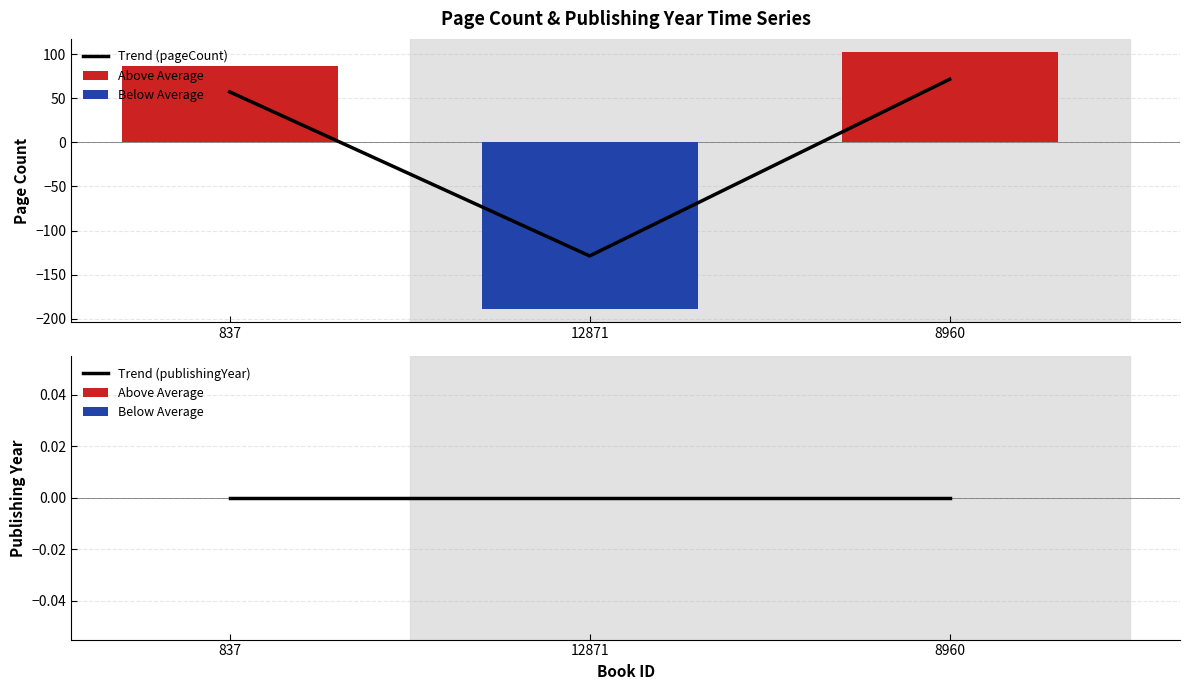

Between 837 and 12871, which series saw the biggest shift?

Trend (pageCount)